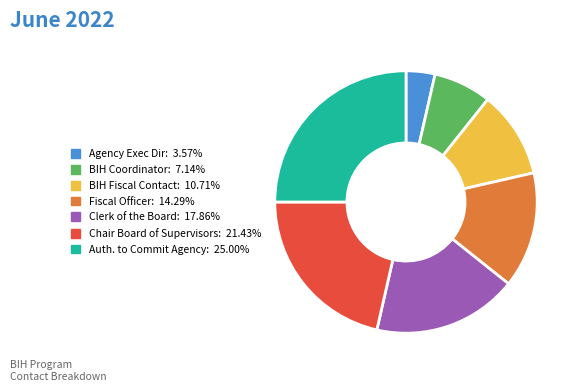

Combined, do Agency Exec Dir: 3.57% and Clerk of the Board: 17.86% account for over 50%?

No